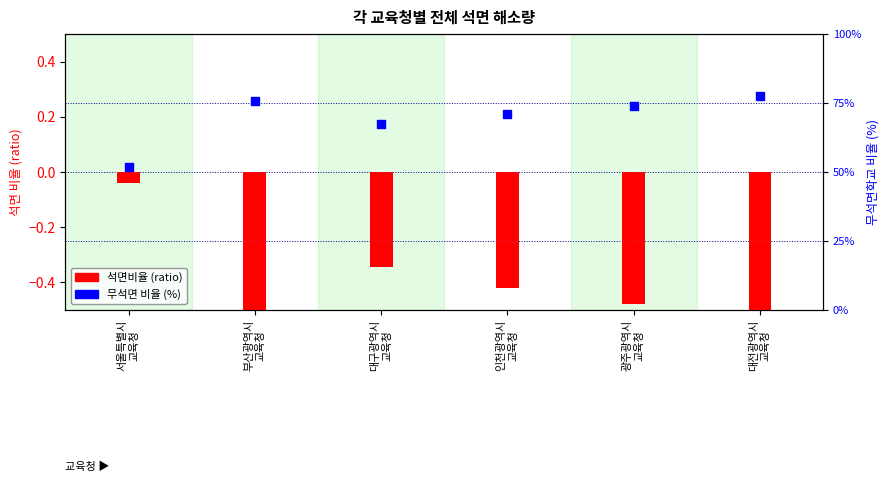

What are all the series names shown in the legend?

석면비율 (ratio), 무석면 비율 (%)